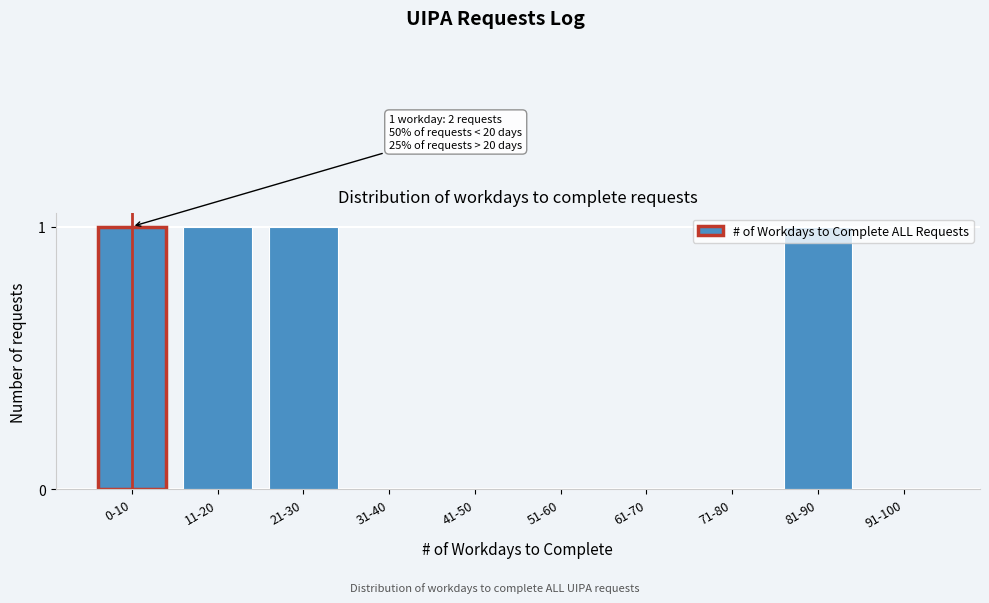

The chart shows a value of 1 at 71-80. True or false?

False